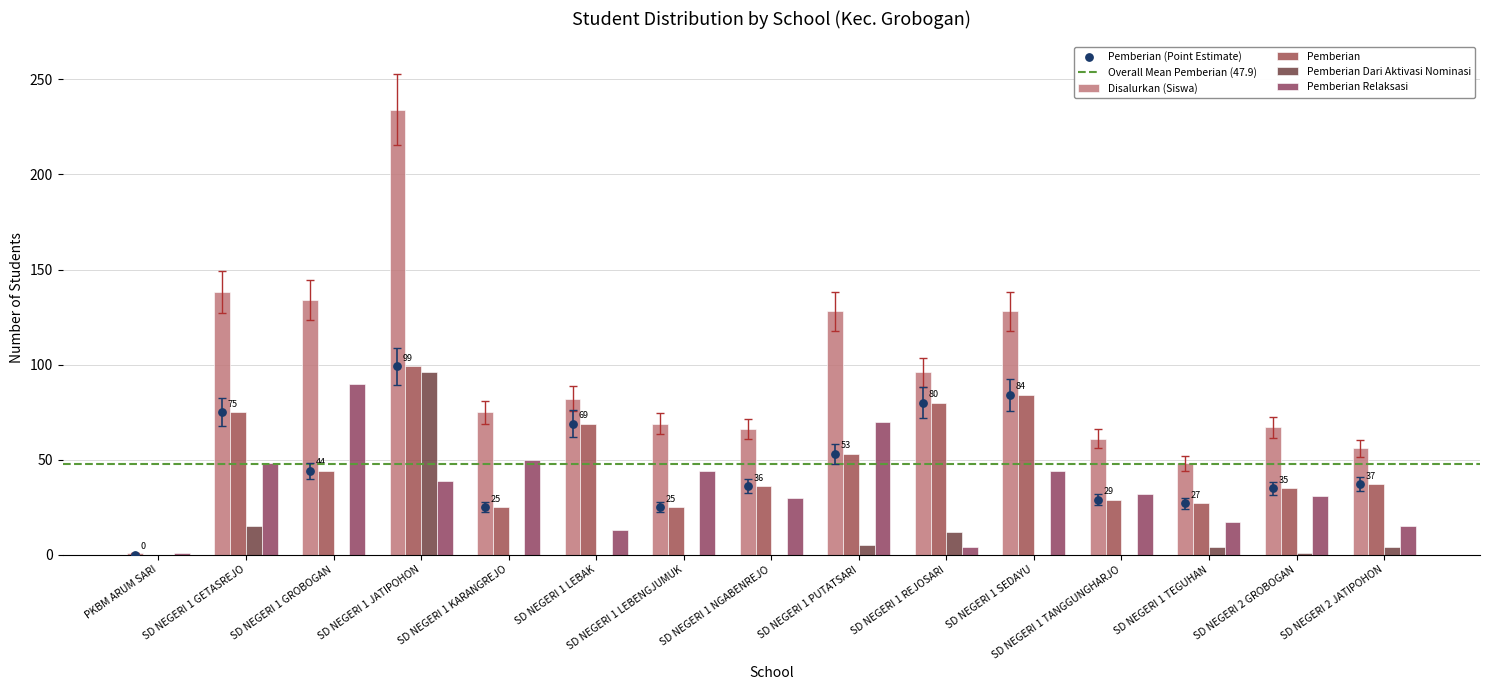

What are all the series names shown in the legend?

Disalurkan (Siswa), Pemberian, Pemberian Dari Aktivasi Nominasi, Pemberian Relaksasi